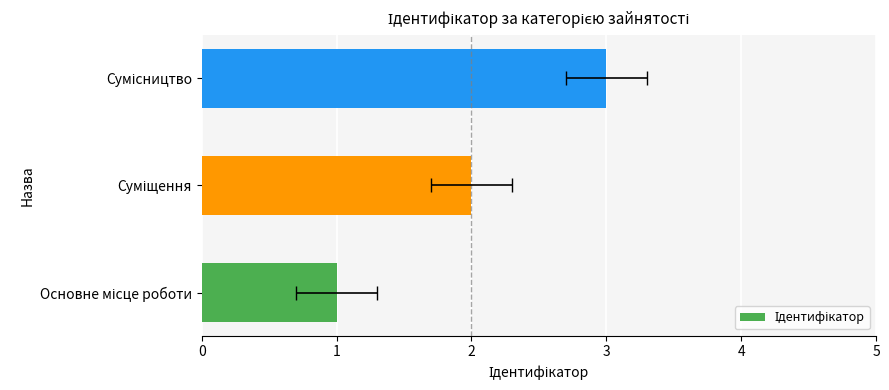

The chart shows a value of 2 at Сумісництво. True or false?

False